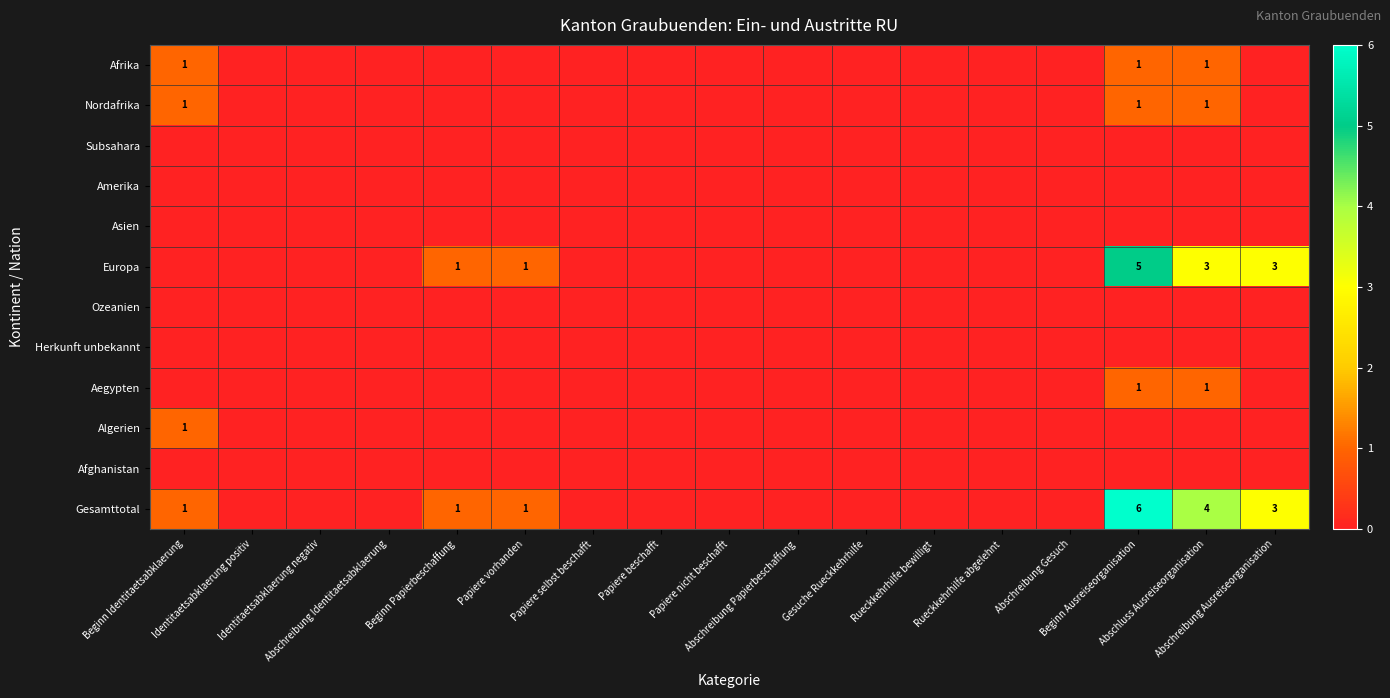

List the series in order of their peak value, lowest first.

Subsahara, Amerika, Asien, Ozeanien, Herkunft unbekannt, Afghanistan, Afrika, Nordafrika, Aegypten, Algerien, Europa, Gesamttotal